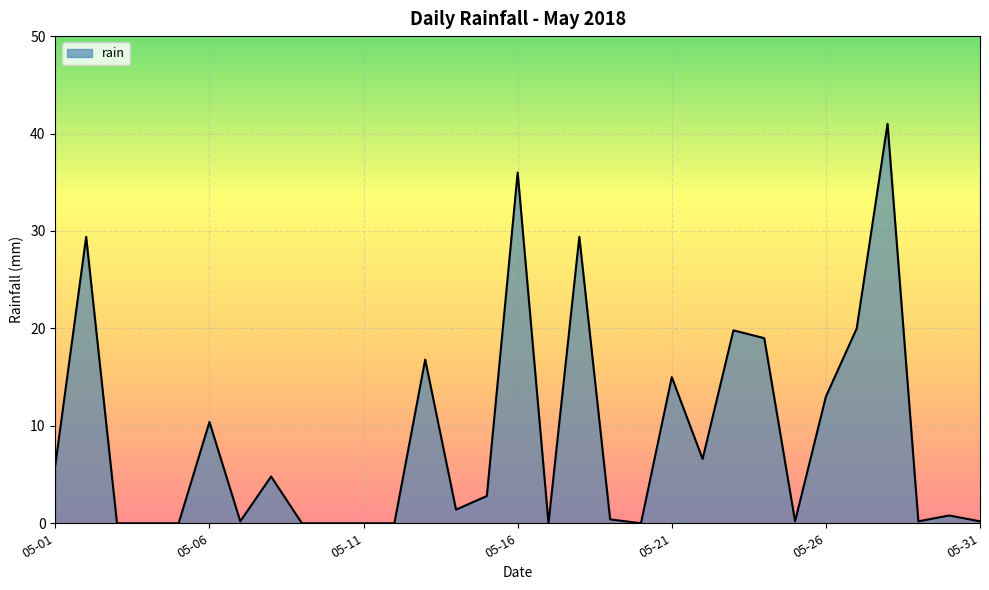

What is the greatest value displayed?

41.0